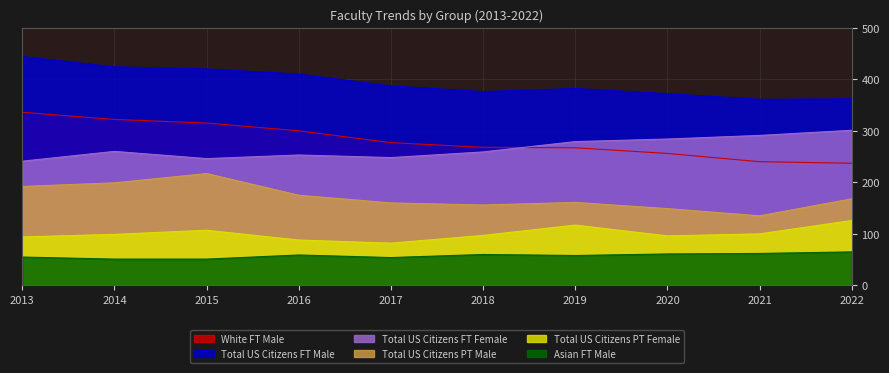

After their last crossing, which series has the higher values: Total US Citizens FT Female or White FT Male?

Total US Citizens FT Female